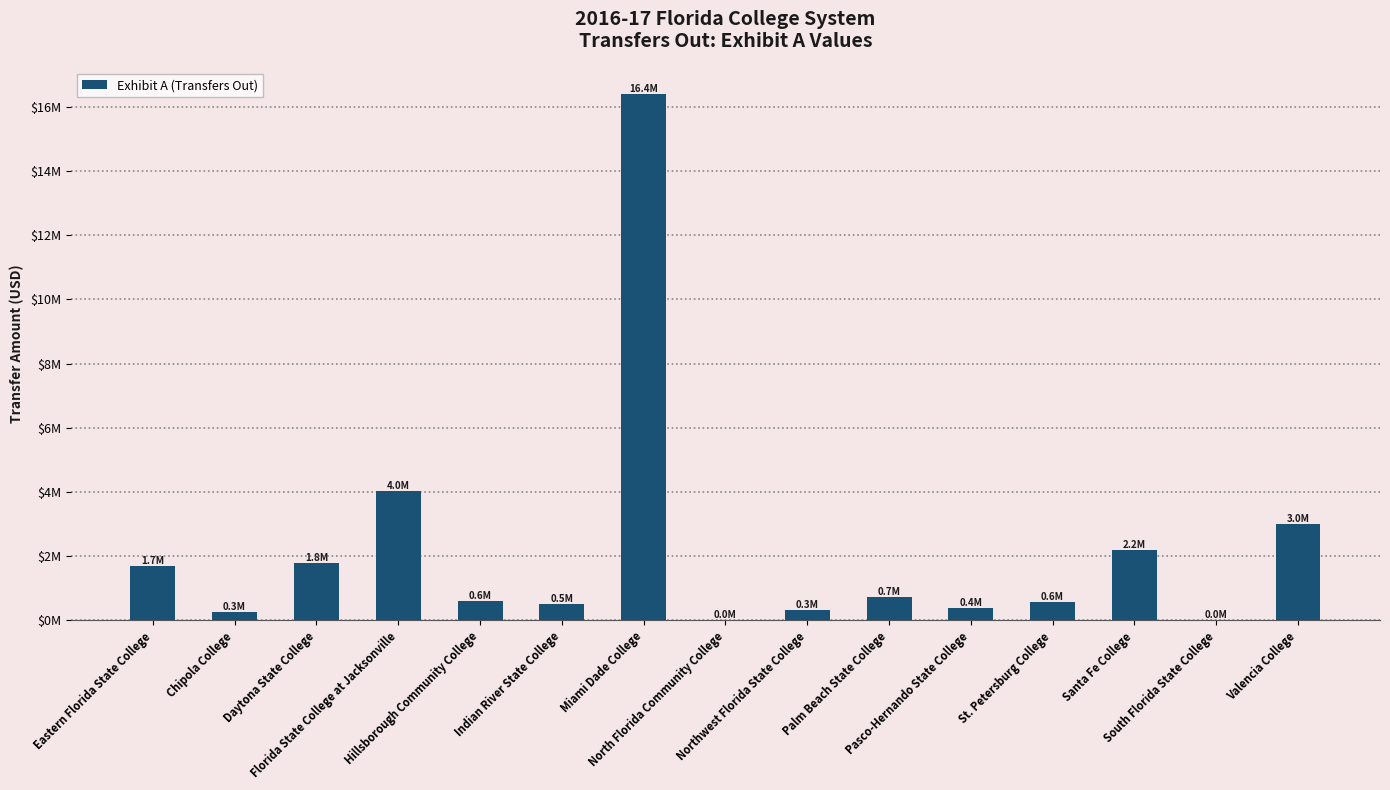

Are the bars horizontal?

No